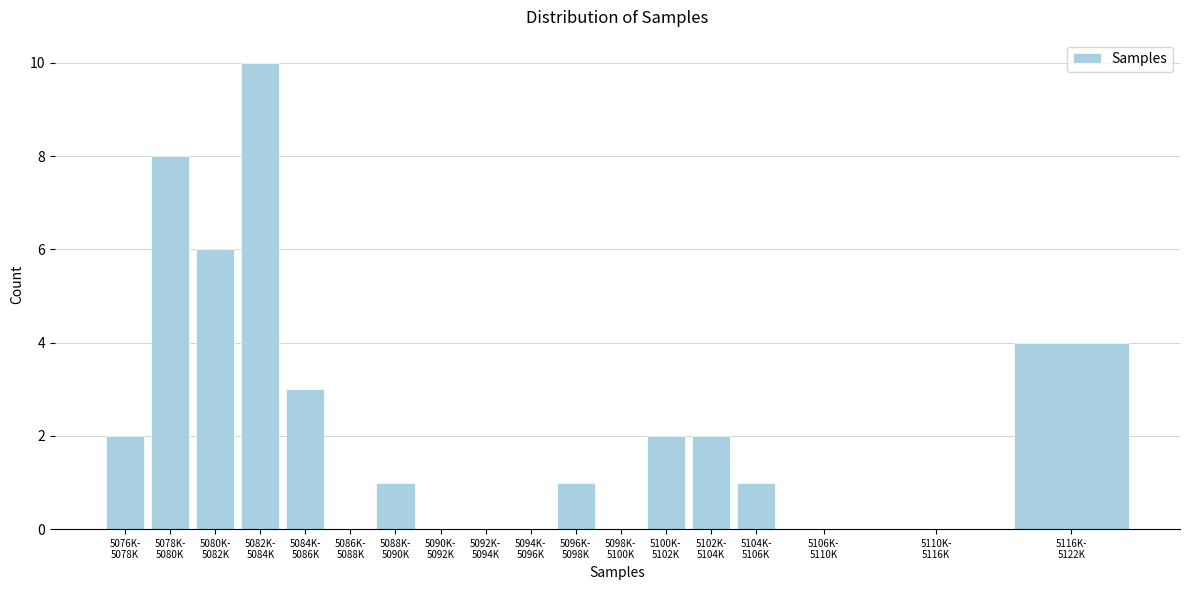

What is the greatest value displayed?

10